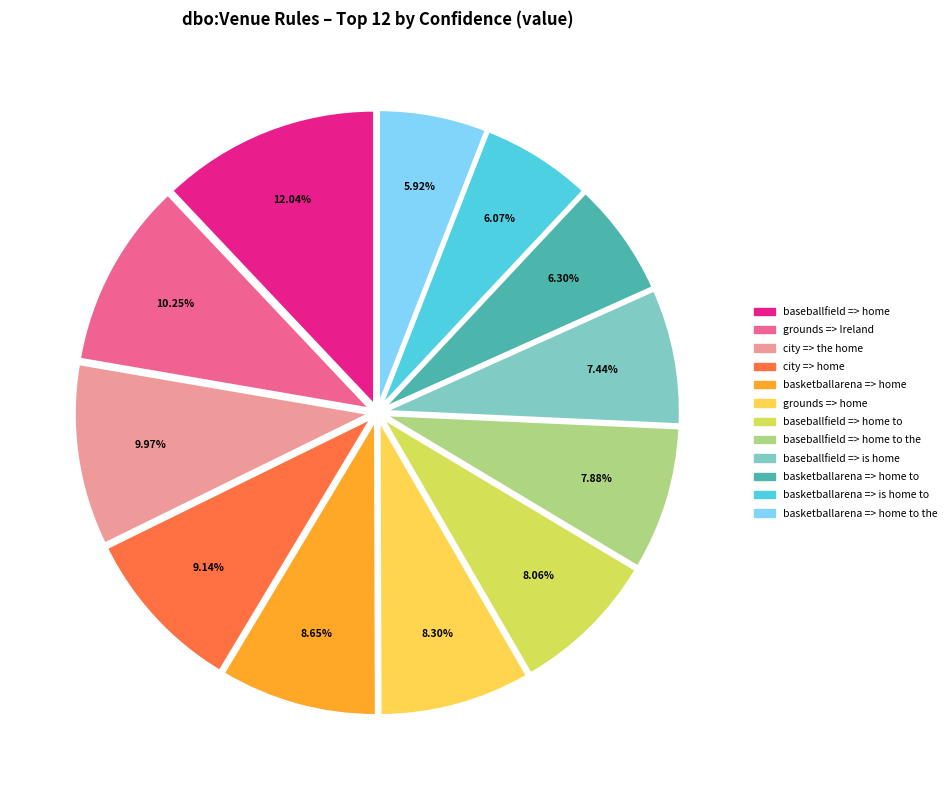

Which slice is the largest?

baseballfield => home